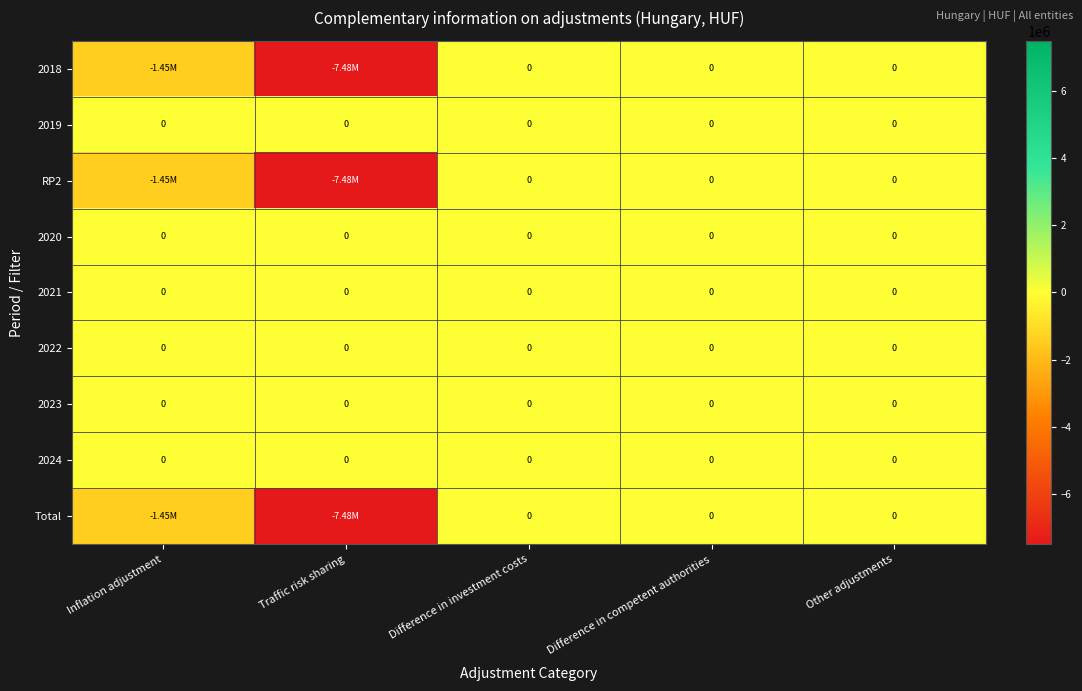

Which category has the highest value in the Total series?

Difference in investment costs